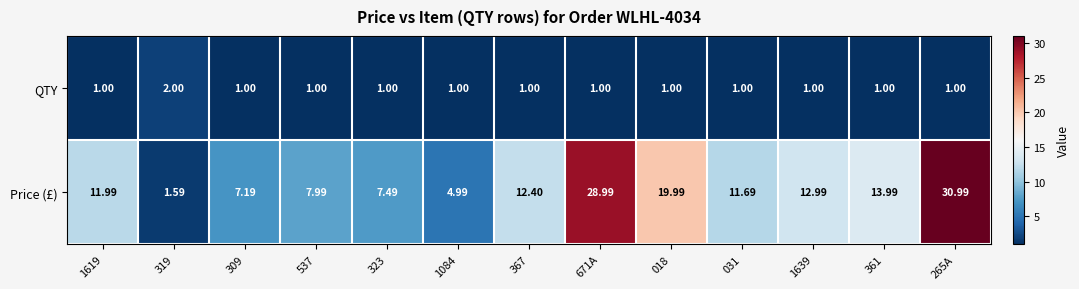

Which series has the largest total across all categories?

Price (£)